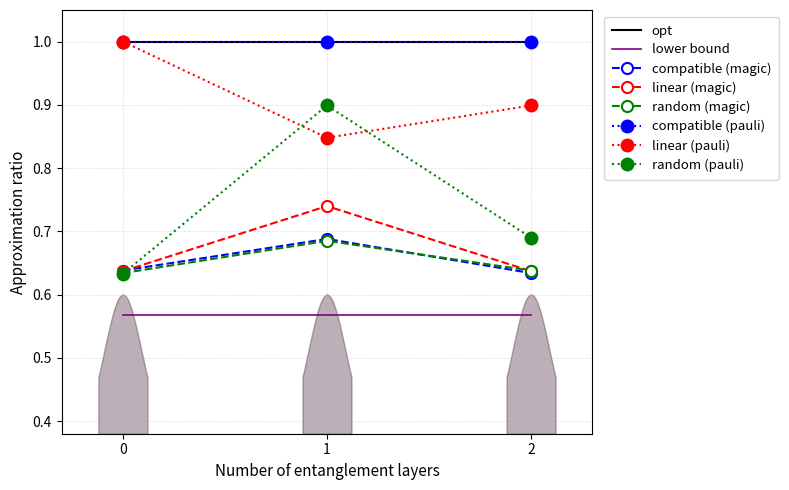

What is the greatest value displayed?

1.0